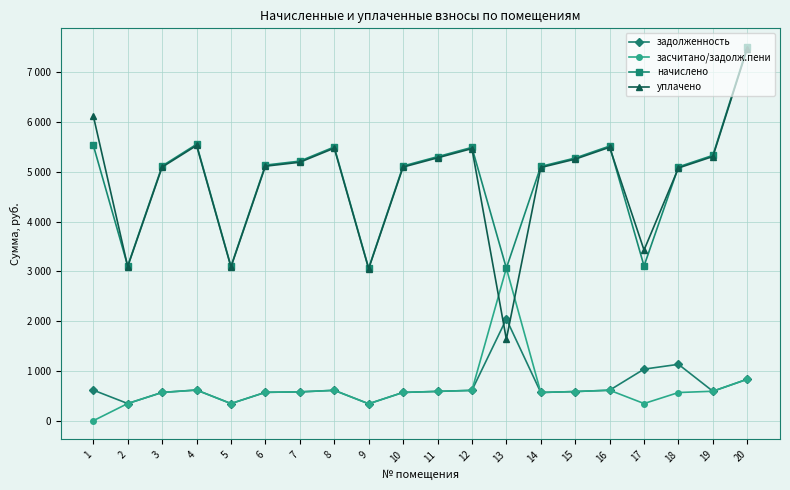

True or false: уплачено and начислено cross at least once.

True